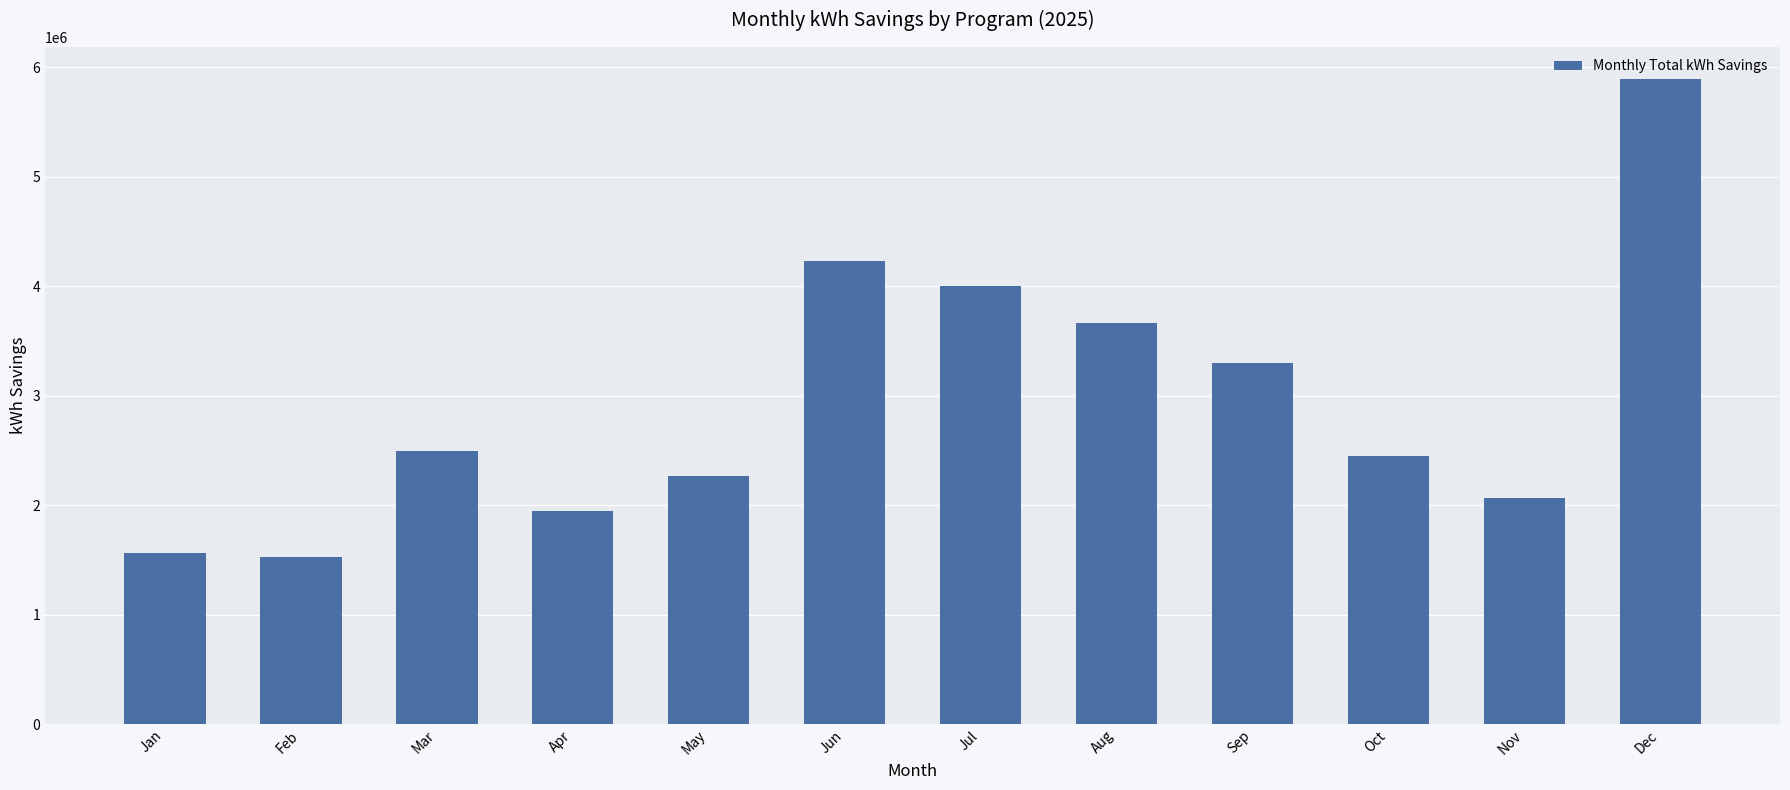

How many data points are above 2491174?

6